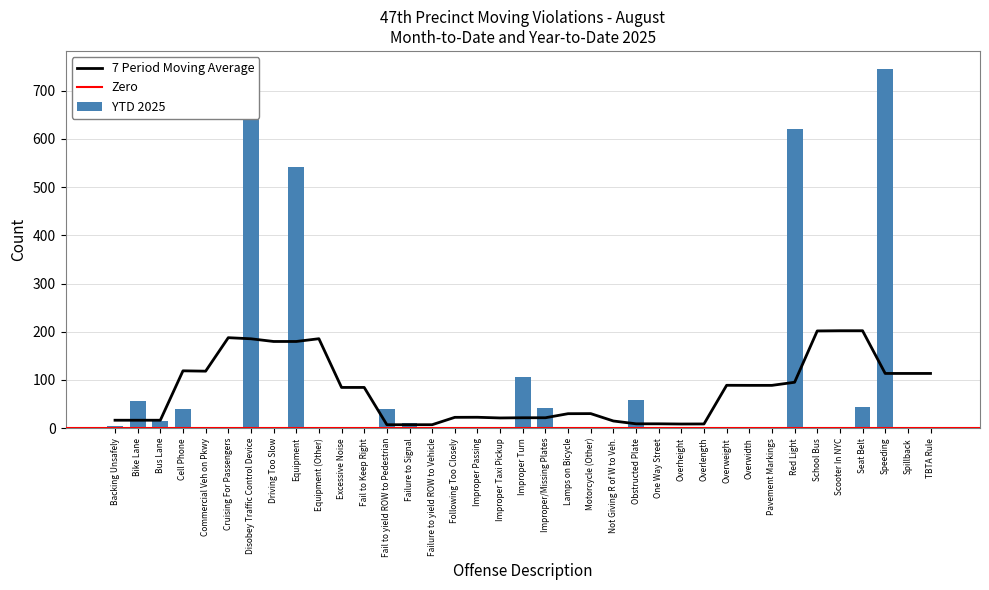

Reading right to left, extract all data points from this chart.

TBTA Rule=2	Spillback=3	Speeding=745	Seat Belt=45	Scooter In NYC=0	School Bus=0	Red Light=620	Pavement Markings=2	Overwidth=0	Overweight=0	Overlength=0	Overheight=0	One Way Street=1	Obstructed Plate=59	Not Giving R of W to Veh.=1	Motorcycle (Other)=3	Lamps on Bicycle=0	Improper/Missing Plates=41	Improper Turn=107	Improper Taxi Pickup=0	Improper Passing=0	Following Too Closely=1	Failure to yield ROW to Vehicle=0	Failure to Signal=10	Fail to yield ROW to Pedestrian=40	Fail to Keep Right=0	Excessive Noise=0	Equipment (Other)=0	Equipment=542	Driving Too Slow=0	Disobey Traffic Control Device=717	Cruising For Passengers=0	Commercial Veh on Pkwy=0	Cell Phone=39	Bus Lane=16	Bike Lane=56	Backing Unsafely=5